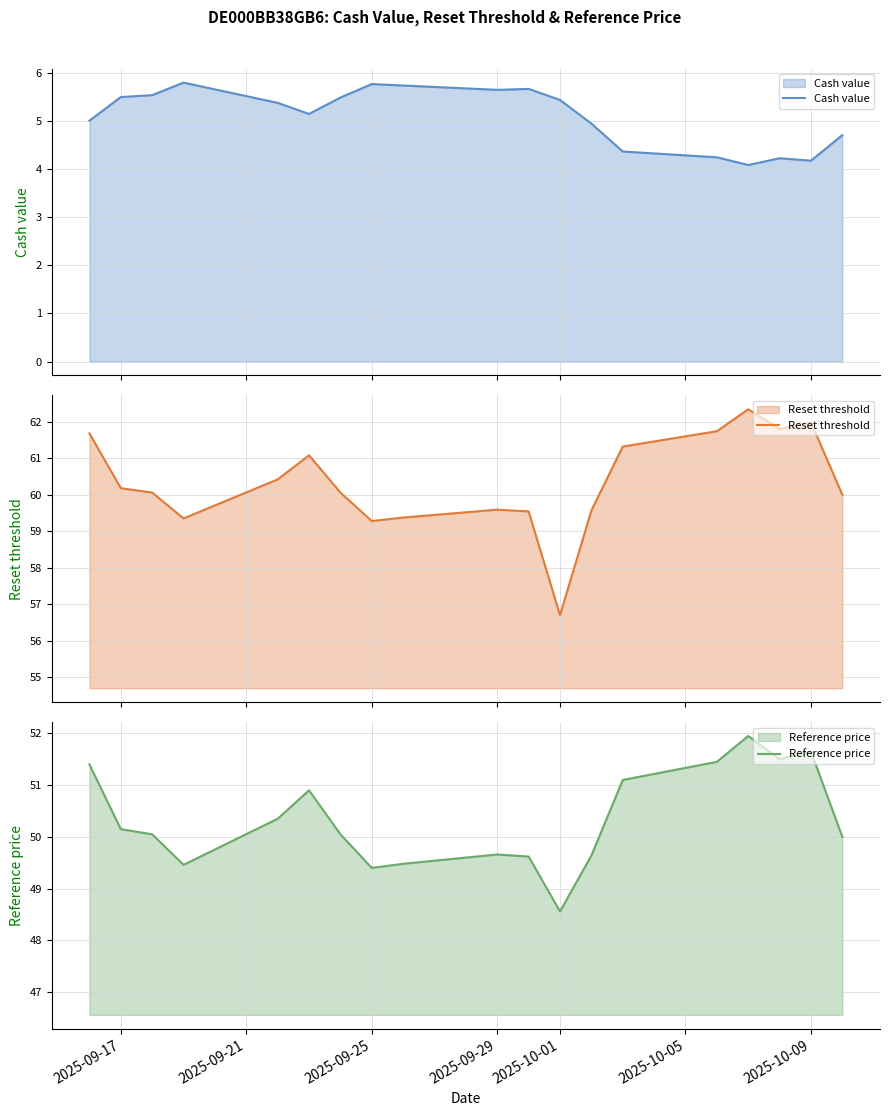

What is the lowest value of the Cash value series?

4.1